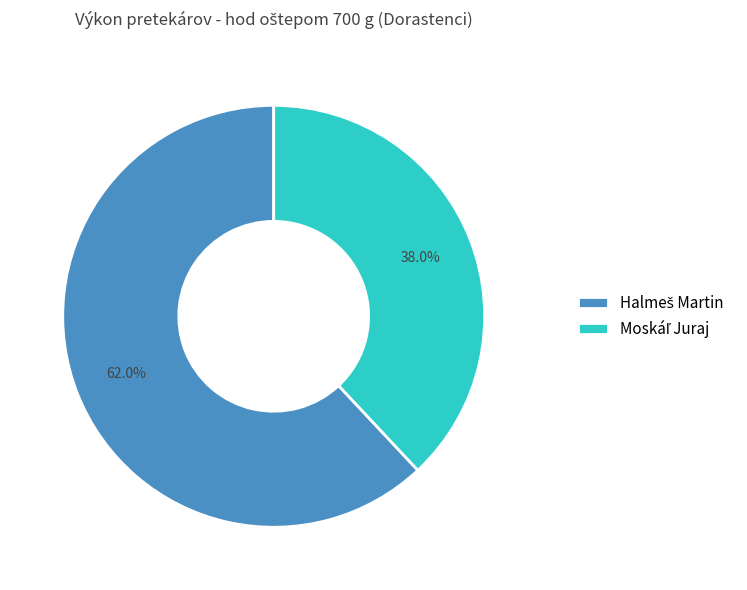

Is there any slice that represents more than half of the pie?

Yes